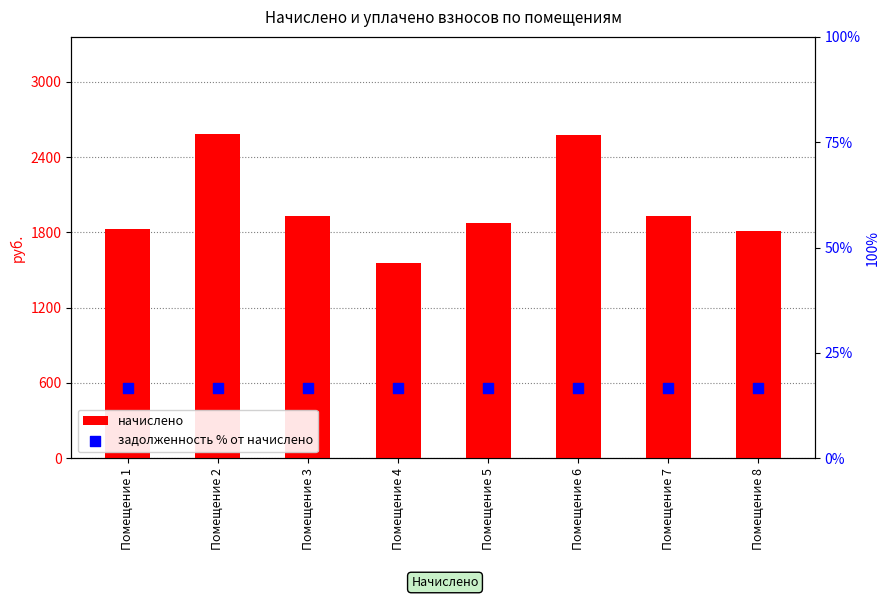

At how many categories does at least one series exceed 1412?

8